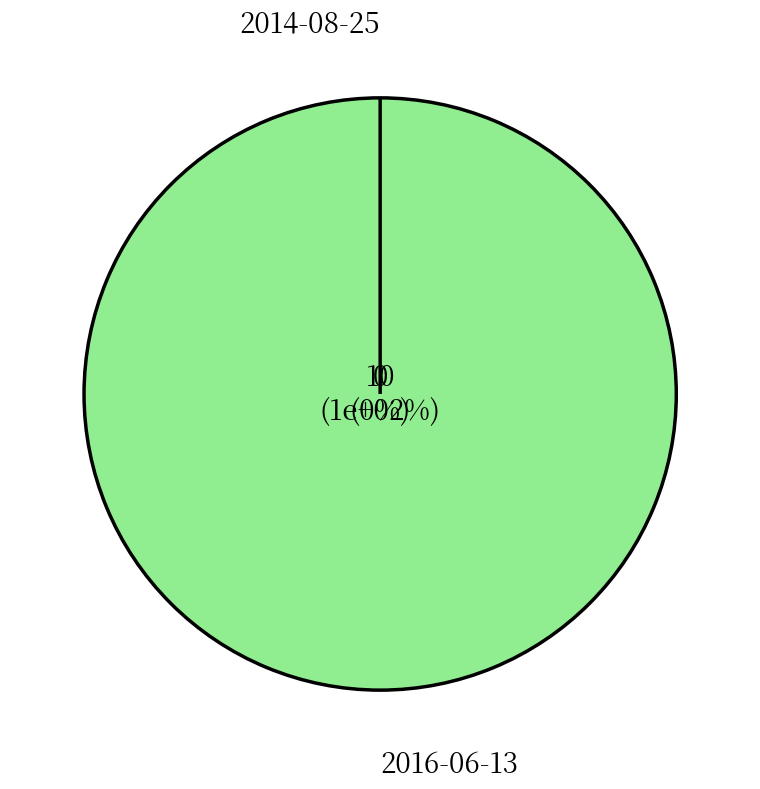

Count the number of slices in the pie.

2